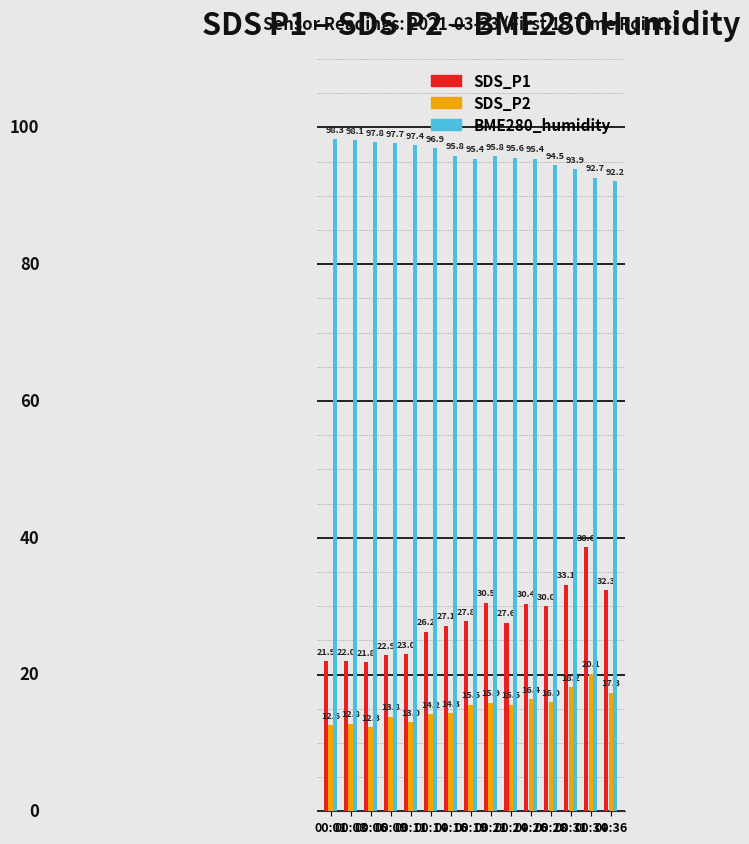

What is the highest value of the SDS_P2 series?

20.1